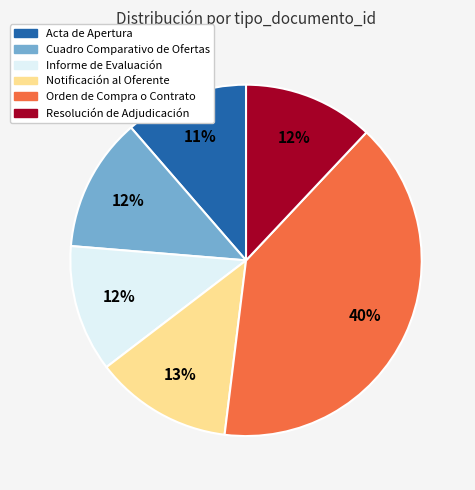

Does Cuadro Comparativo de Ofertas account for over 50% of the chart?

No